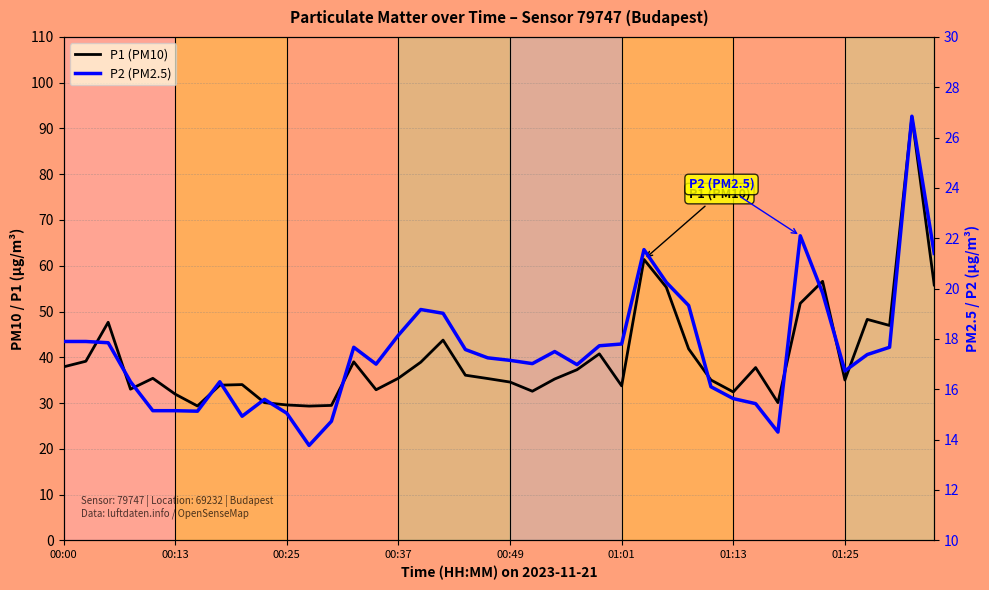

At which label does P1 (PM10) first exceed 35?

00:00